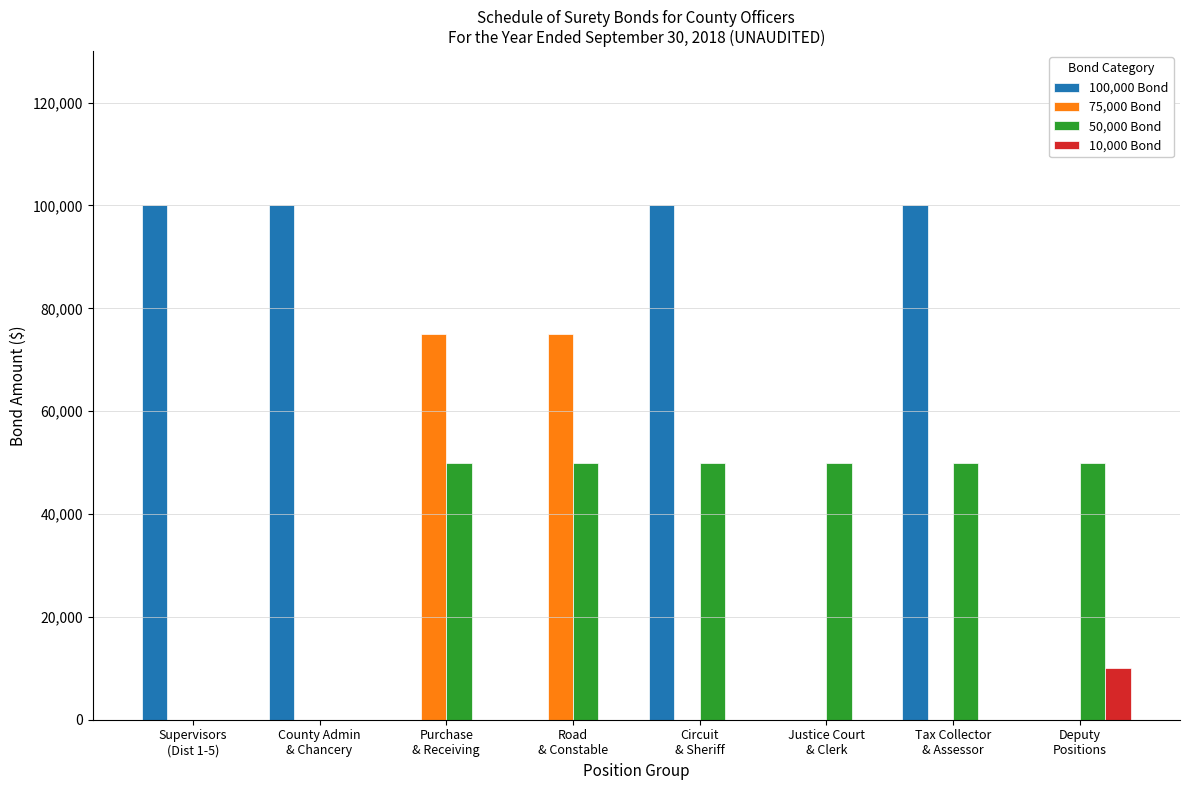

What is the maximum value shown in the chart?

100000